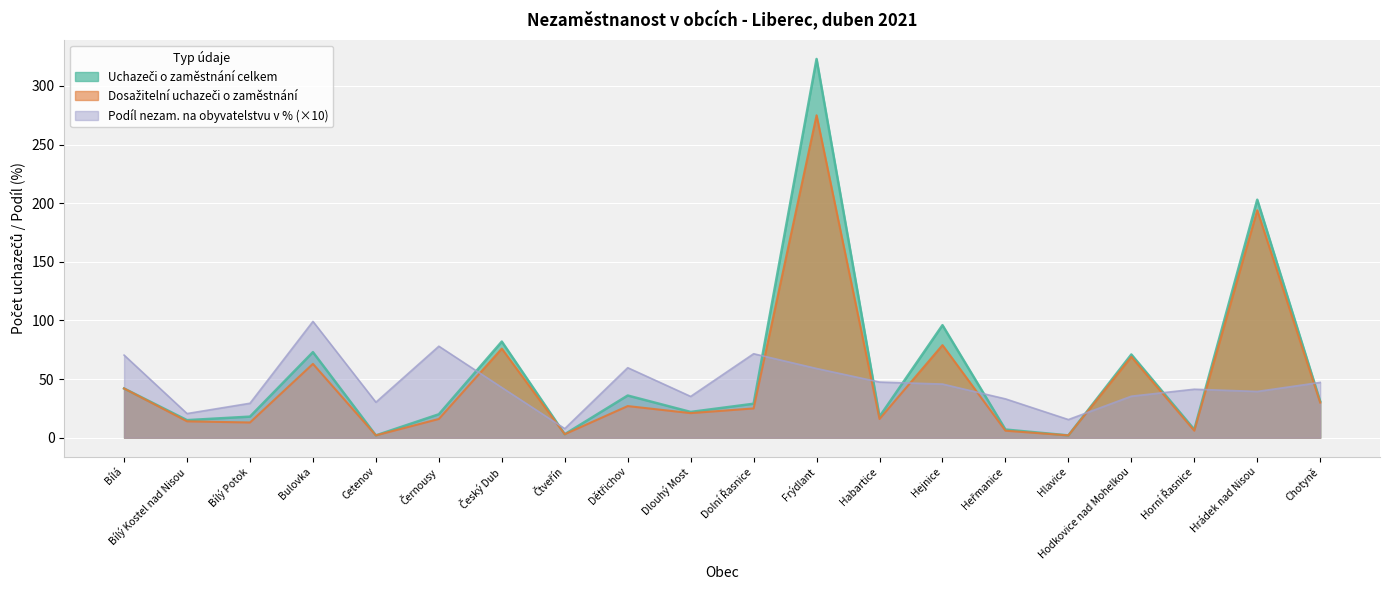

What position from the left is Cetenov?

5